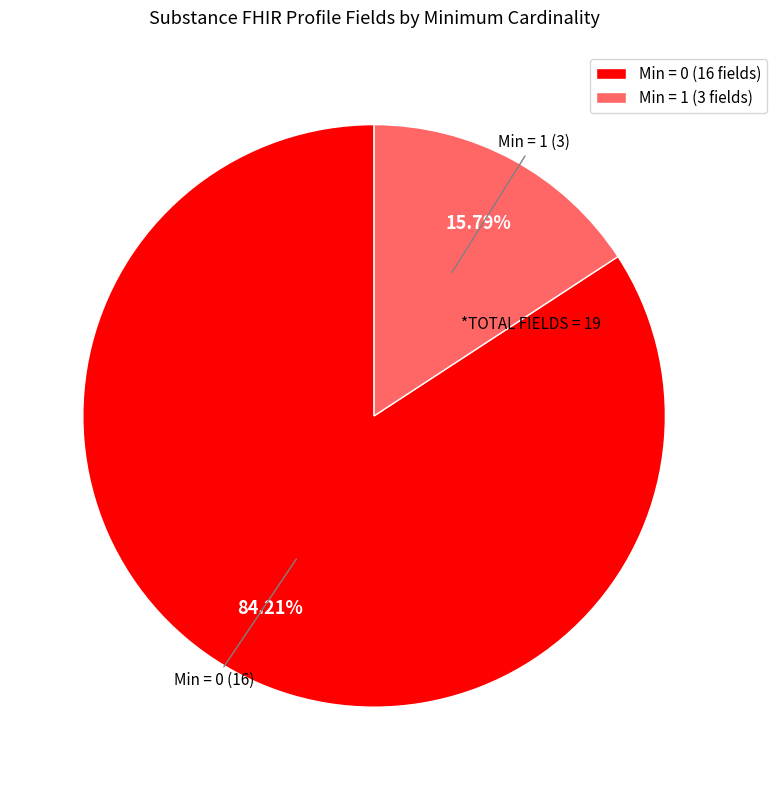

Approximately how many times larger is the value at Min = 0 (16 fields) compared to Min = 1 (3 fields)?

5.3